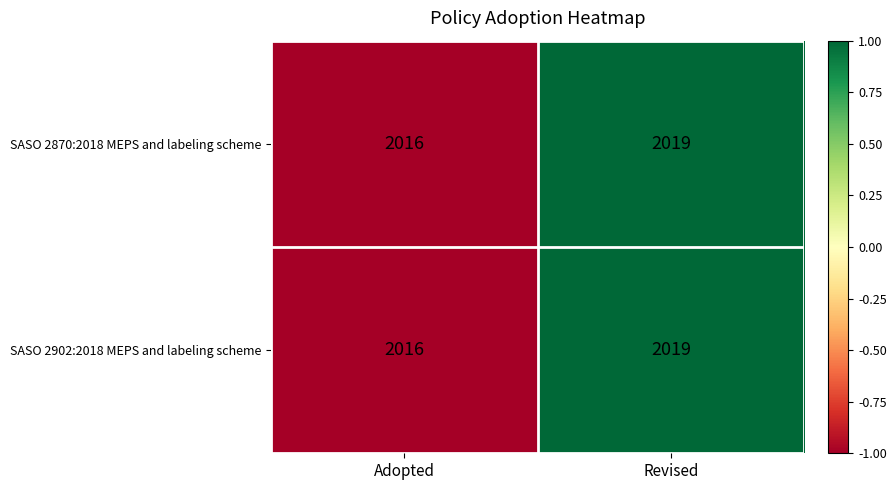

Reading right to left, transcribe all the data shown in this chart.

SASO 2870:2018 MEPS and labeling scheme: 2019	2016
SASO 2902:2018 MEPS and labeling scheme: 2019	2016